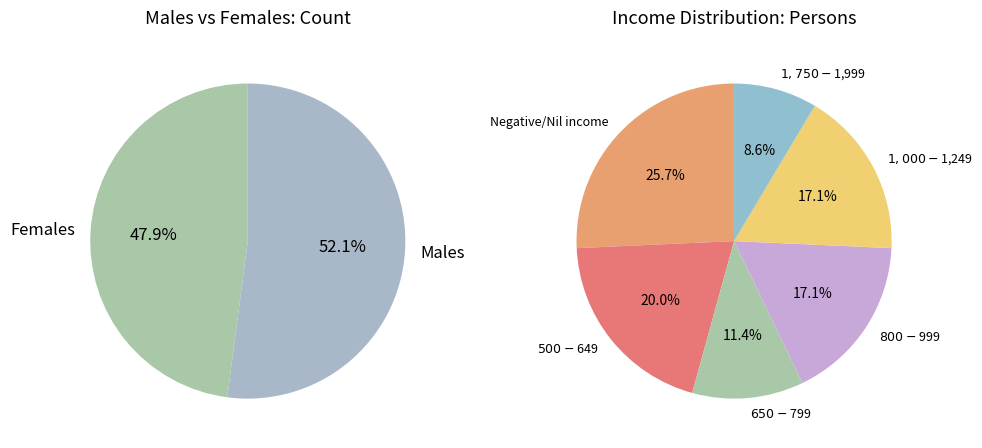

To the nearest percent, what portion does $800-$999 represent?

17%